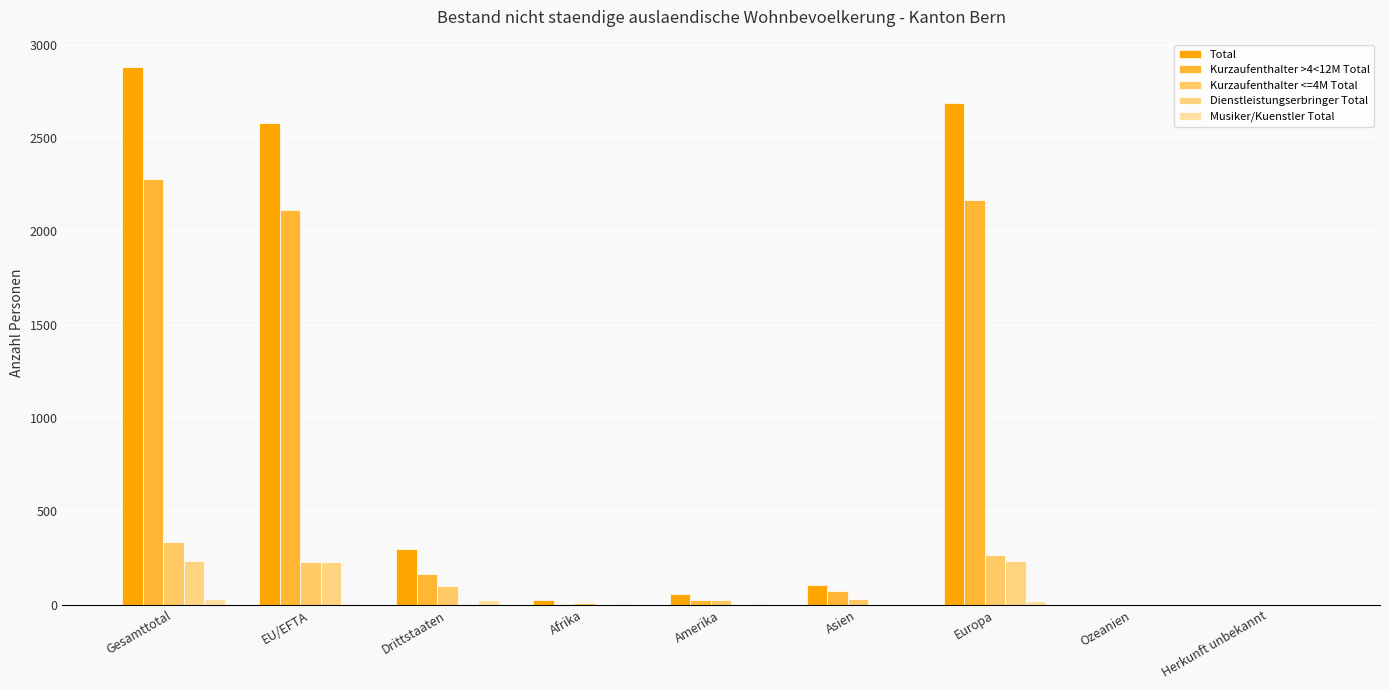

The Kurzaufenthalter >4<12M Total series shows 7 at Afrika. True or false?

False